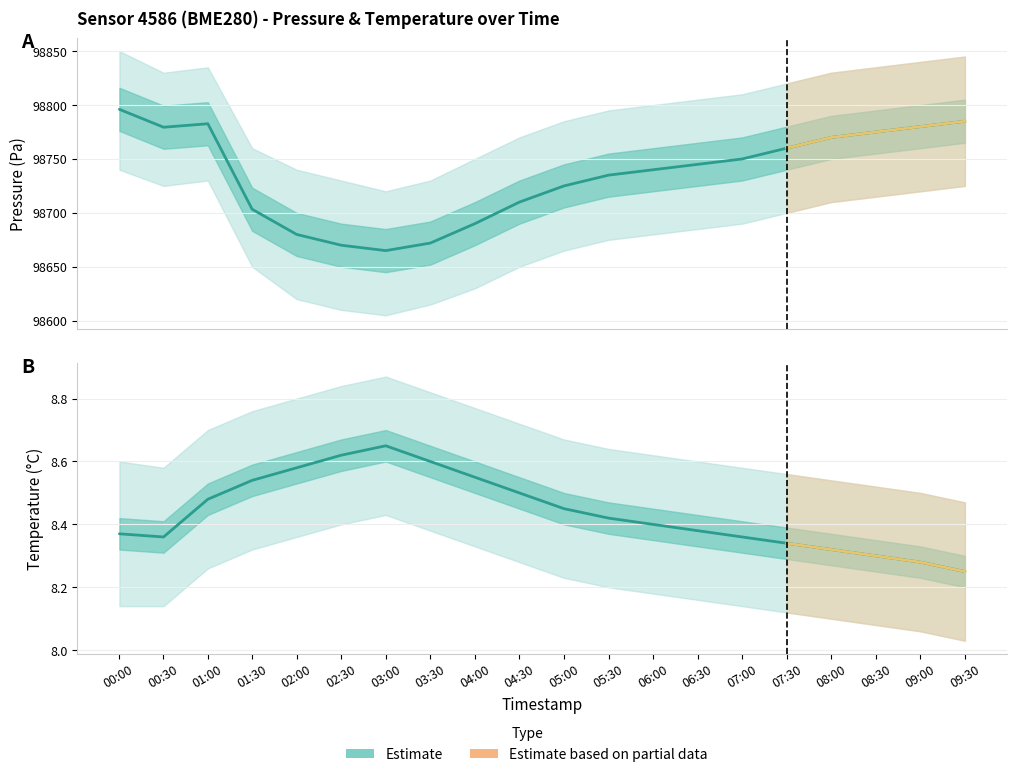

The pressure_lower series shows 66169.1 at 19. True or false?

False